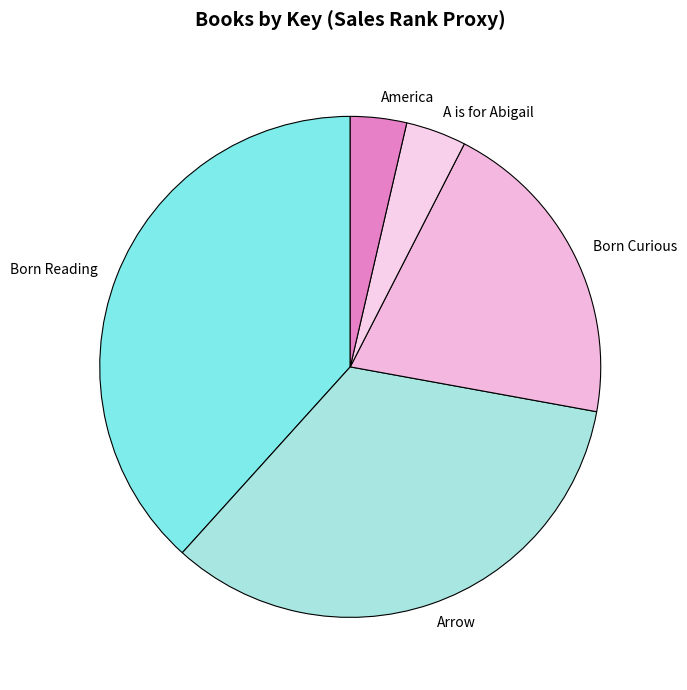

The Arrow slice represents 48% of the pie. True or false?

False